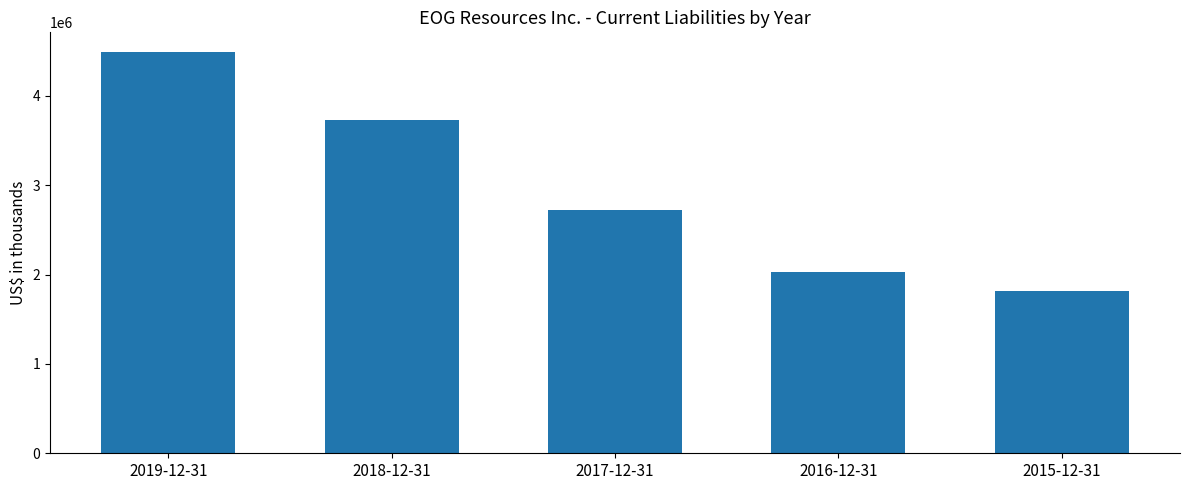

What position from the right is 2017-12-31?

3